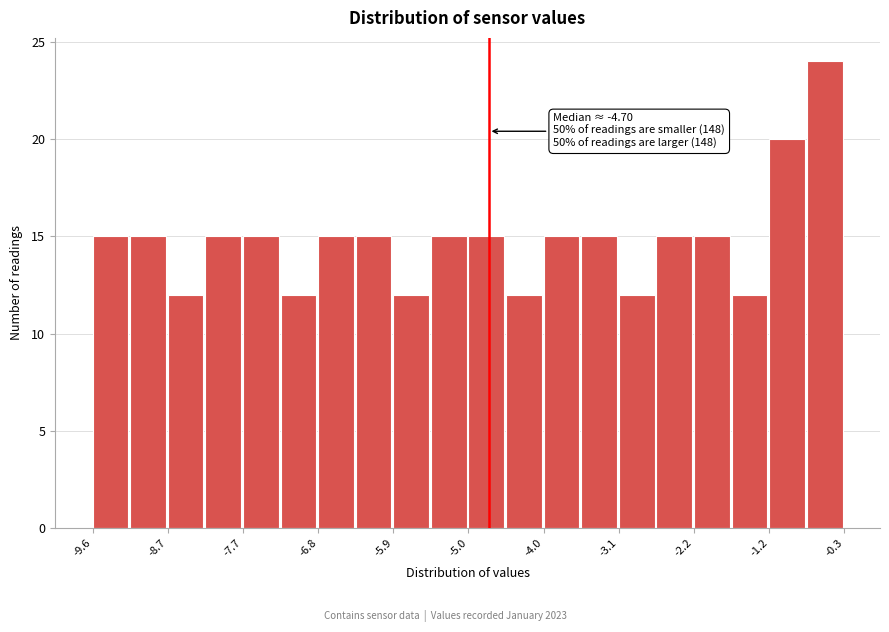

Over which range of the x-axis is the bar tallest?

-0.8 to -0.3